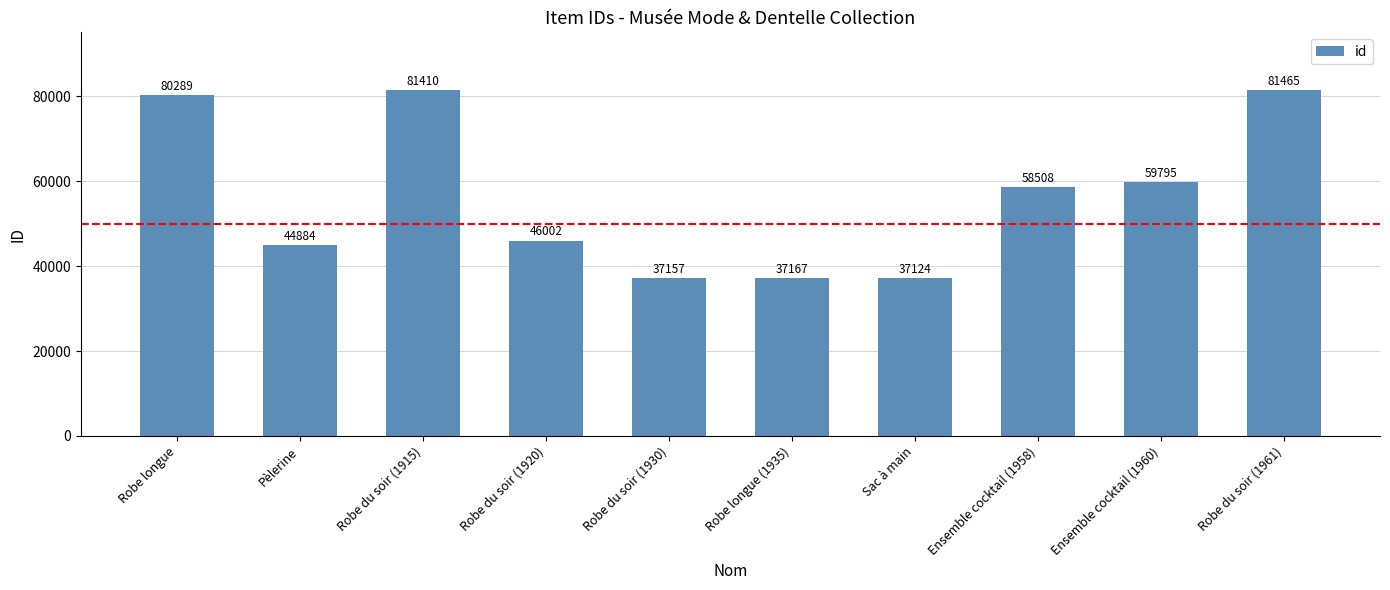

Which has a higher value, Robe du soir (1915) or Sac à main?

Robe du soir (1915)